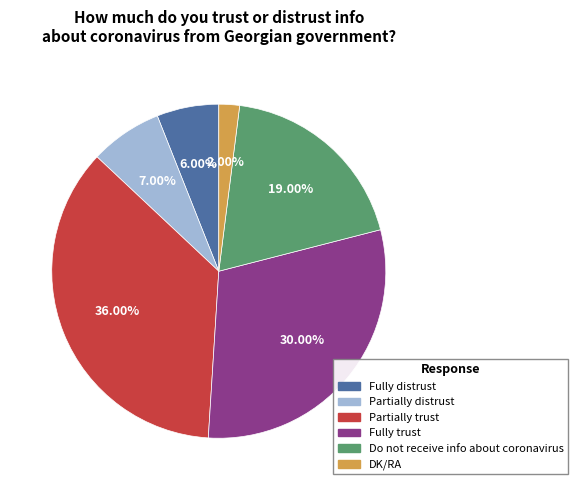

The Do not receive info about coronavirus slice represents 33% of the pie. True or false?

False